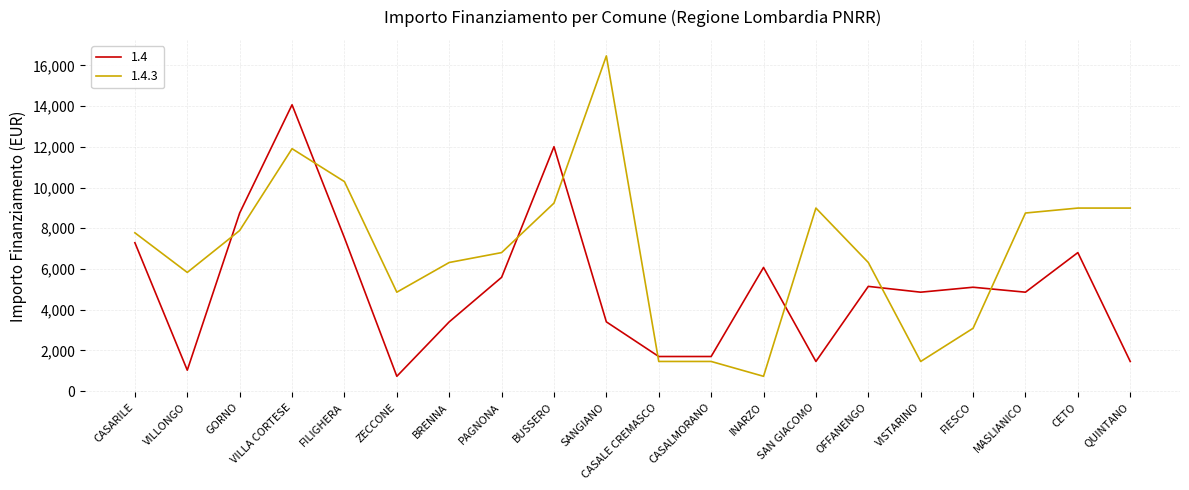

What value does the 1.4.3 series have at QUINTANO, to the nearest 10?

8990